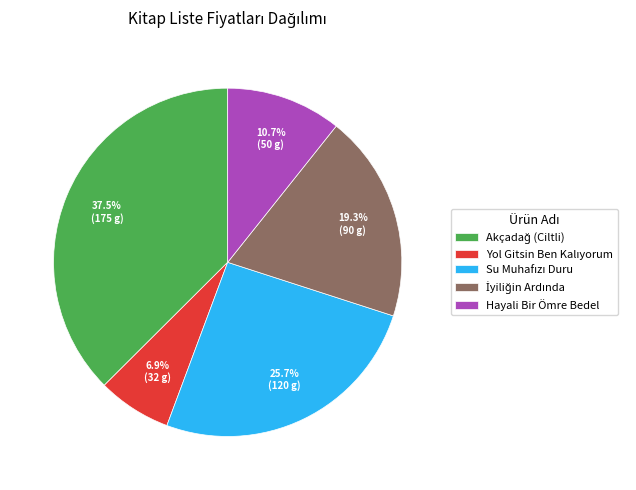

Does any single category account for the majority?

No